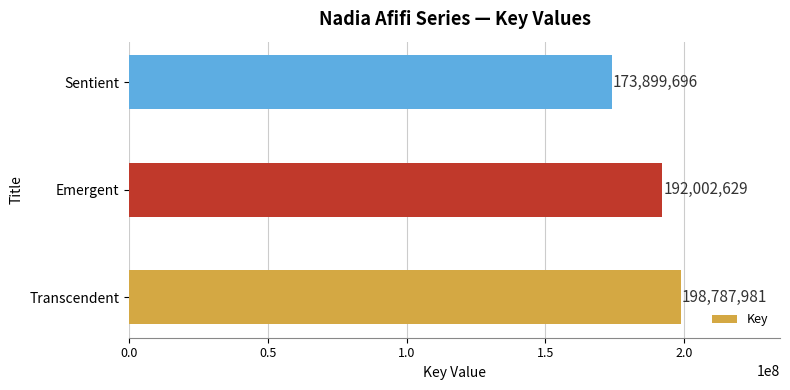

What is the average value?

188230102